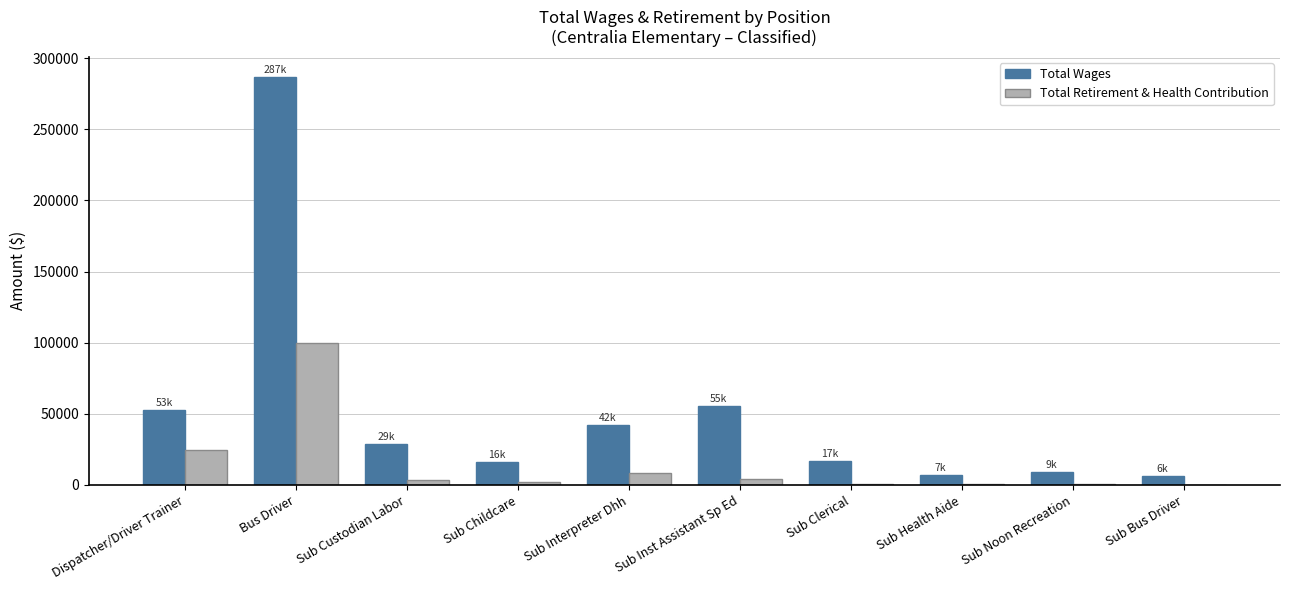

What is the average value of the Total Wages series?

51972